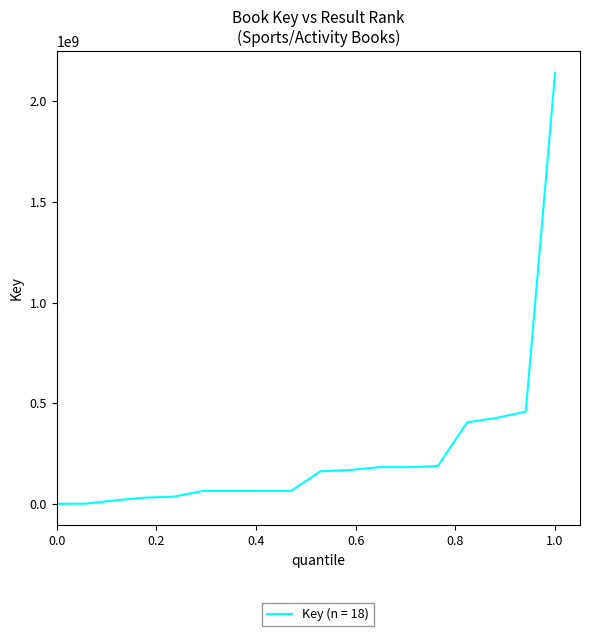

What is the maximum value shown in the chart?

2142598685